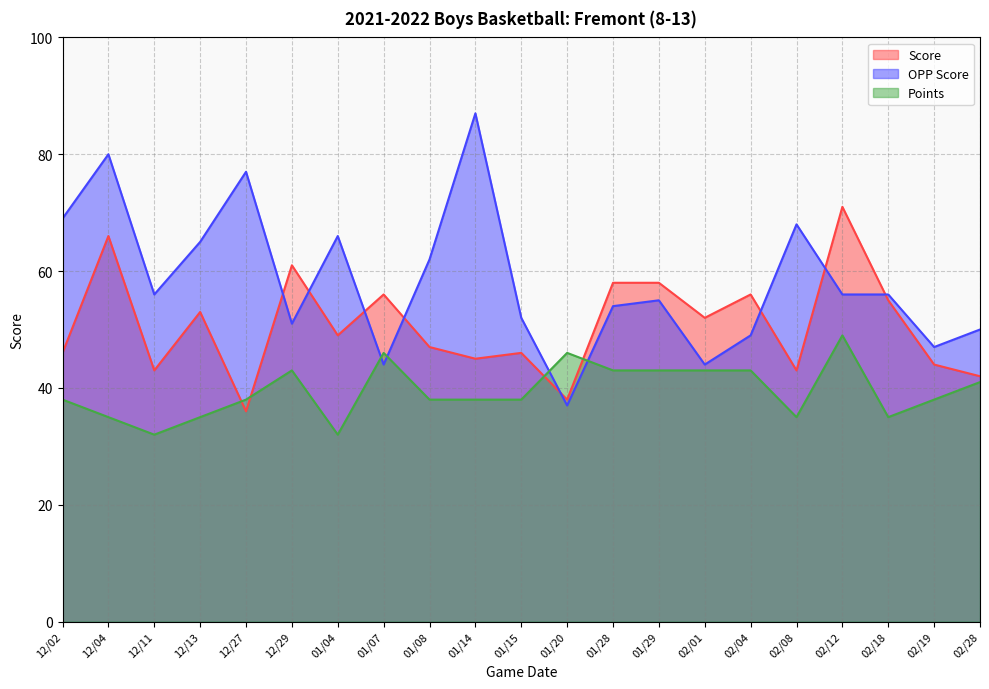

What is the difference between the OPP Score values at 01/15 and 01/07?

8